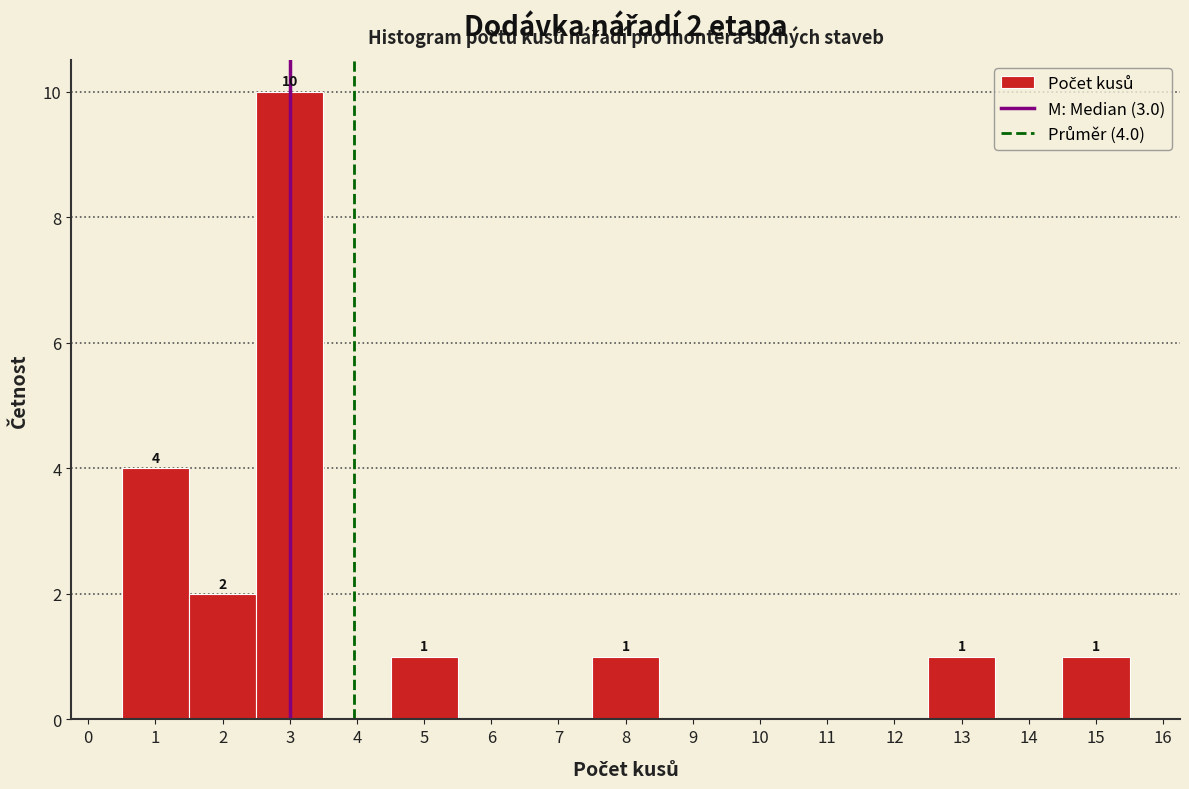

Which range on the x-axis has the tallest bar?

2.5 to 3.5